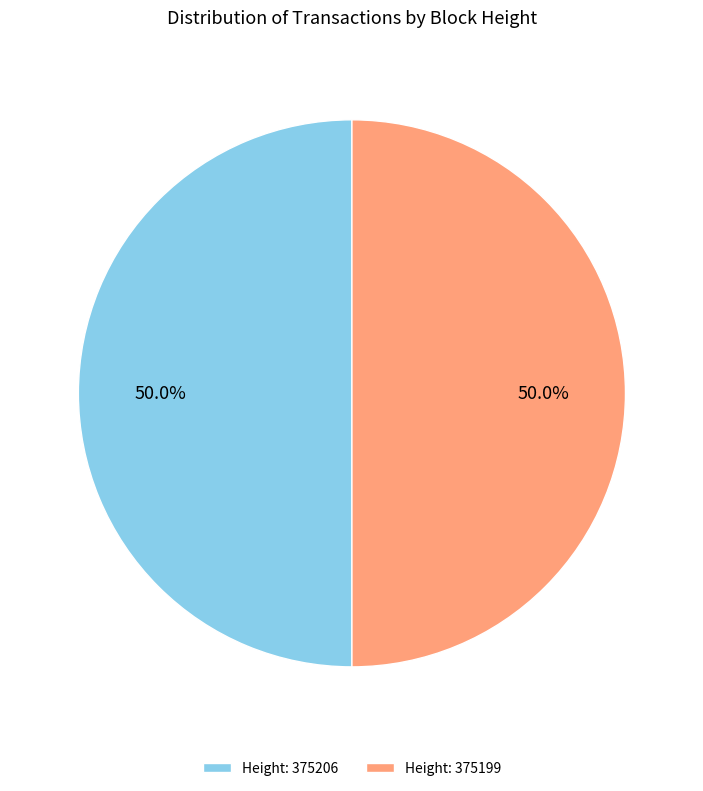

What is the ratio of the value at Height: 375199 to the value at Height: 375206?

1.0